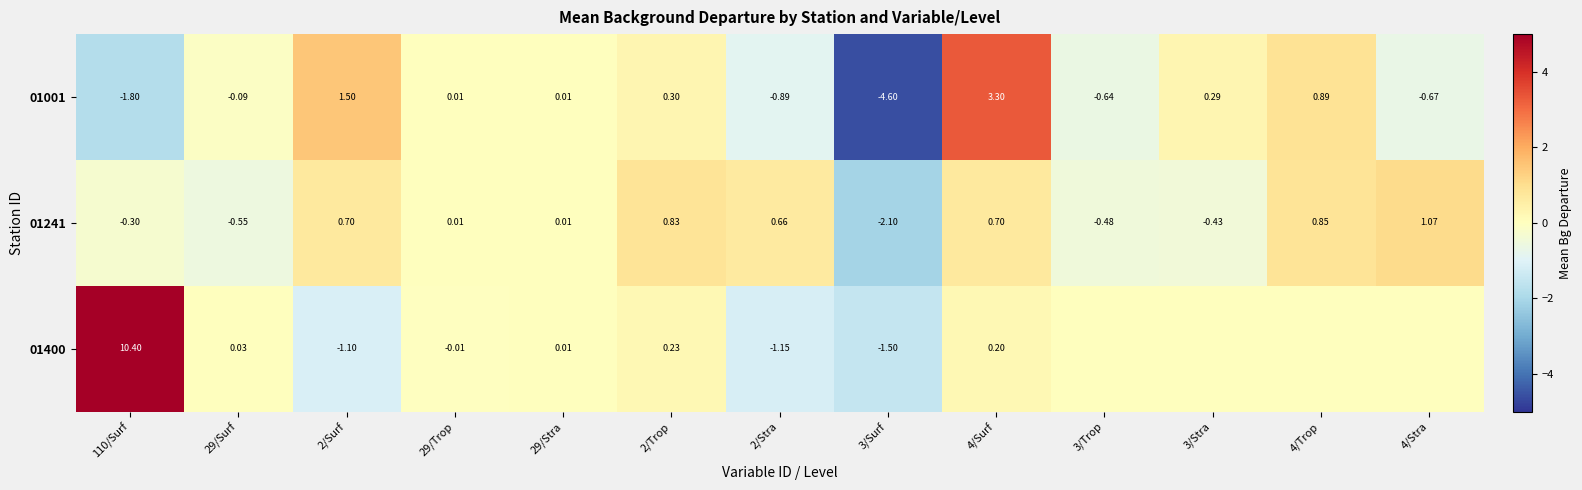

What is the sum of the 01241 values at 4/Surf and 2/Surf?

1.4